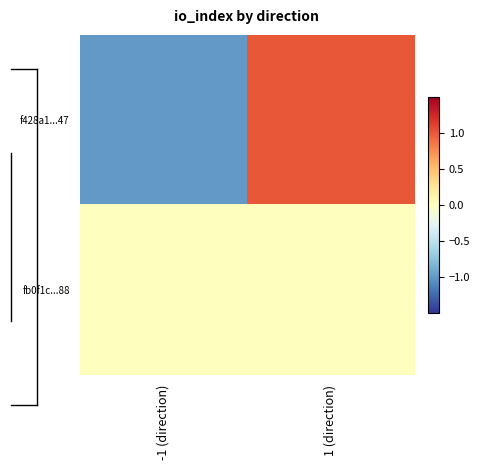

Which category has the highest value across all series?

1 (direction)